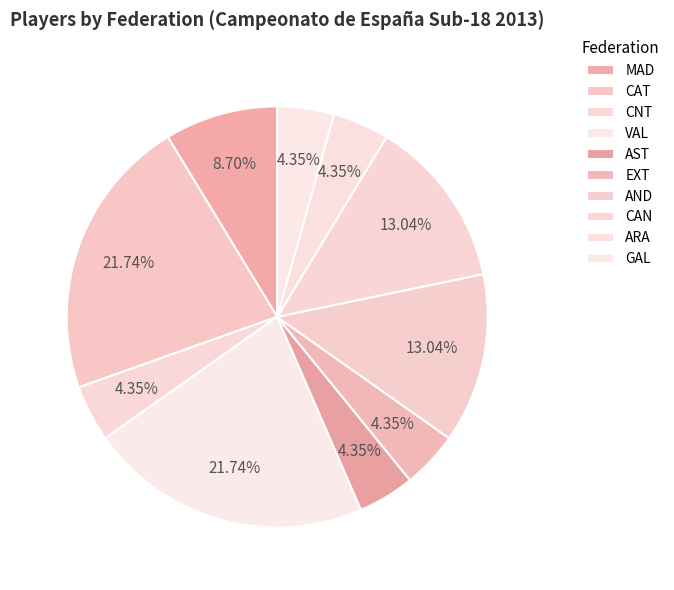

How many slices are in this pie chart?

10